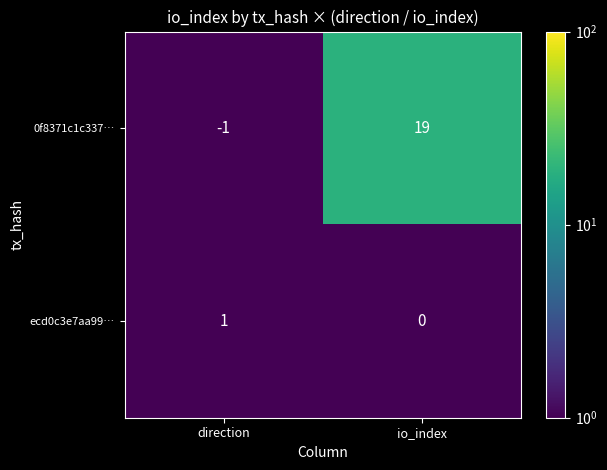

At which category is the sum across all series the highest?

io_index